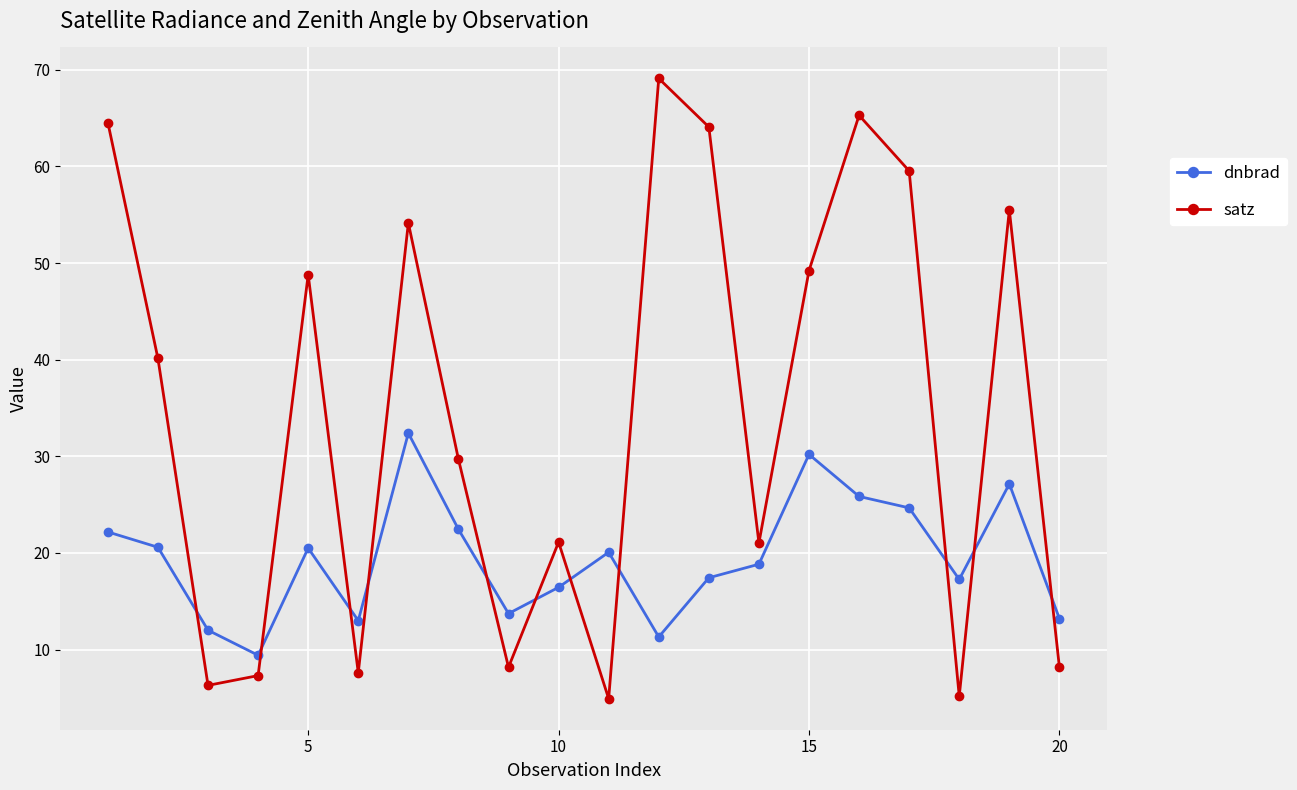

Which series has the largest range (max minus min)?

satz